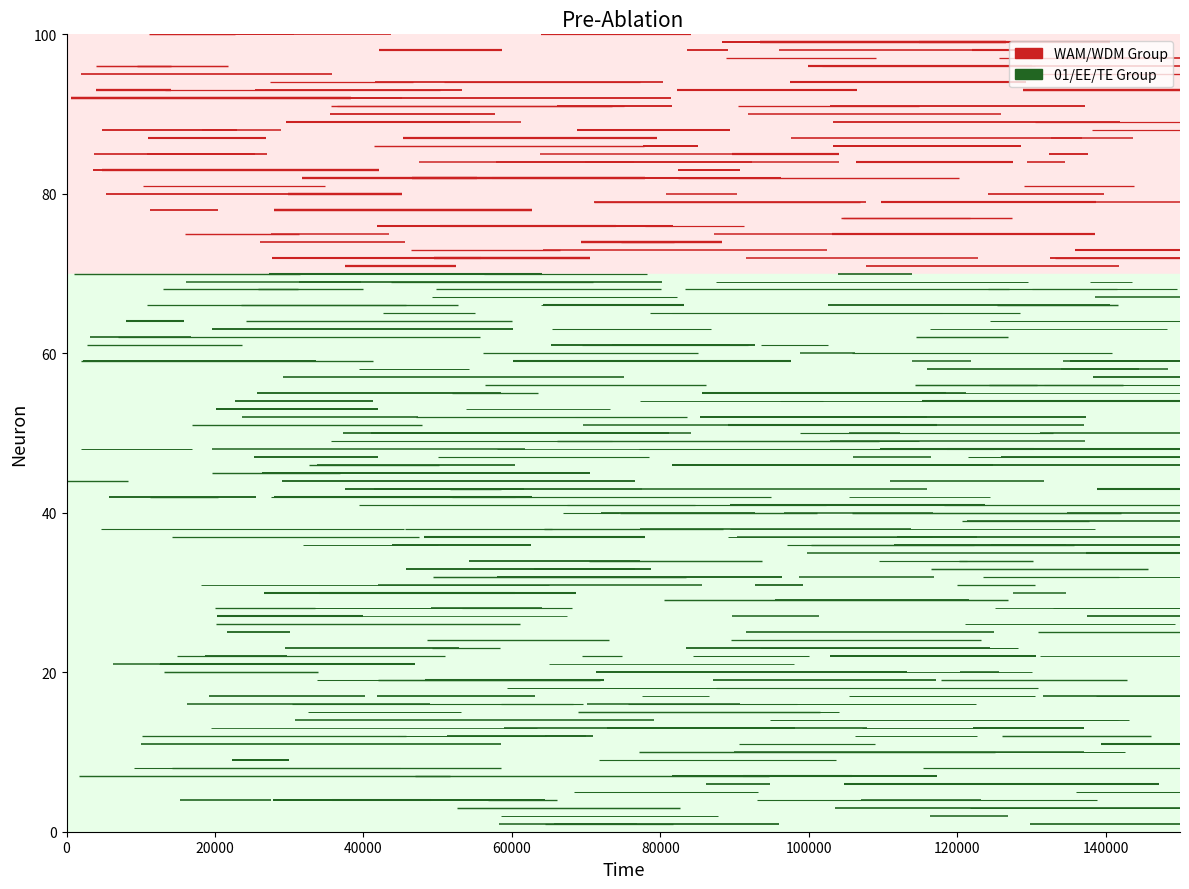

Read the WAM/WDM Group value at 0.

71